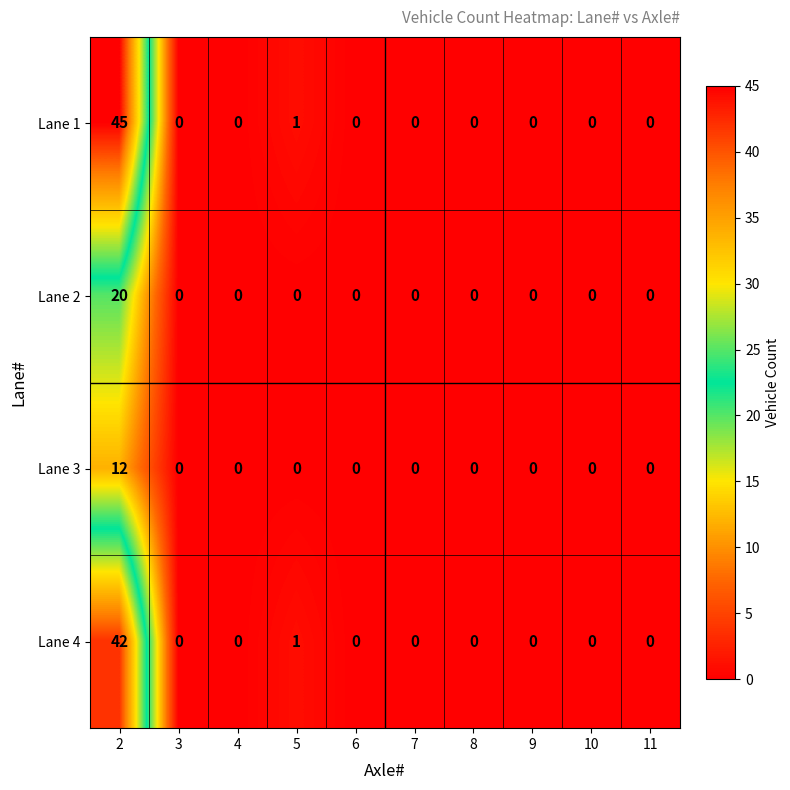

Which series has the widest spread of values?

Lane 1